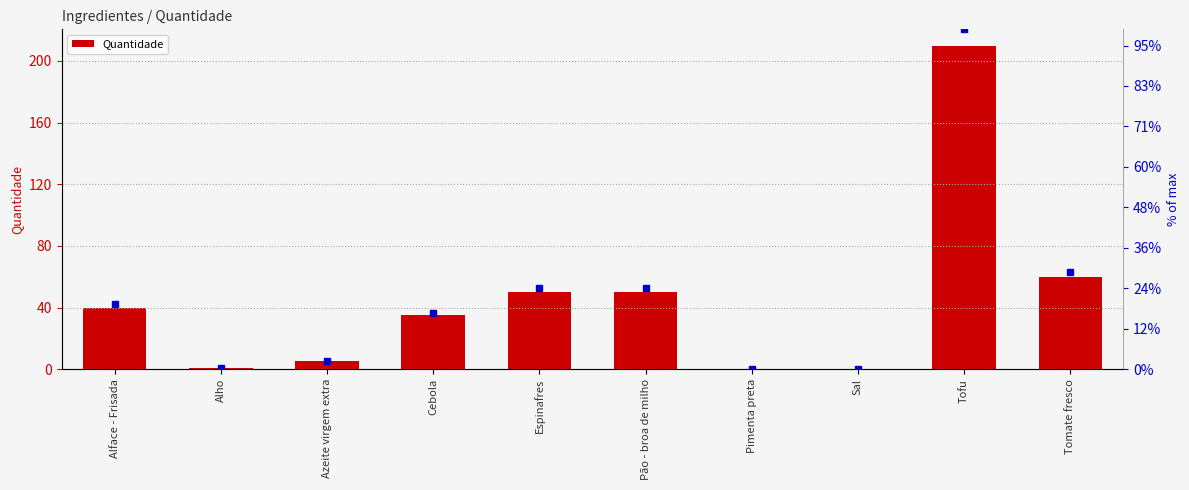

How many values are below 40?

5